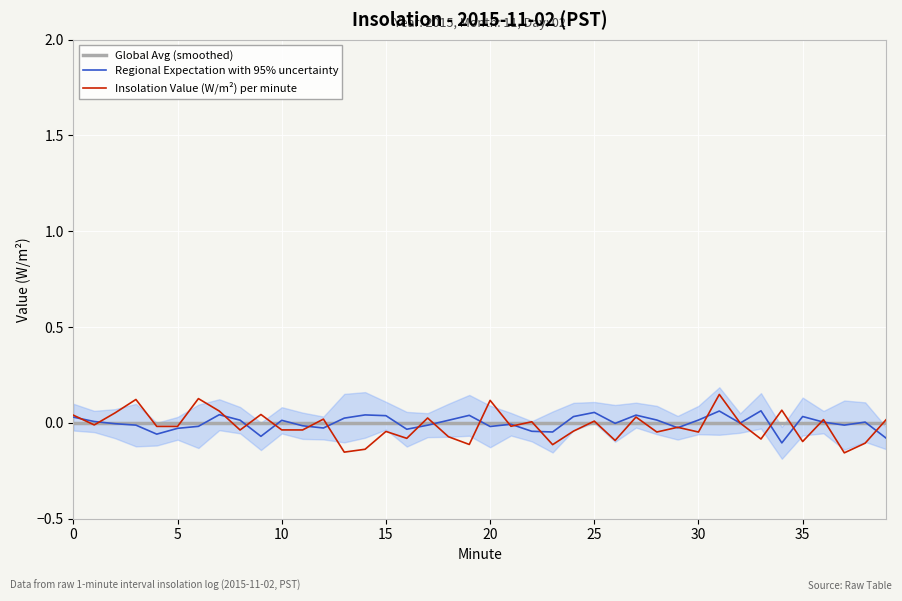

What is the smallest value displayed?

-0.2